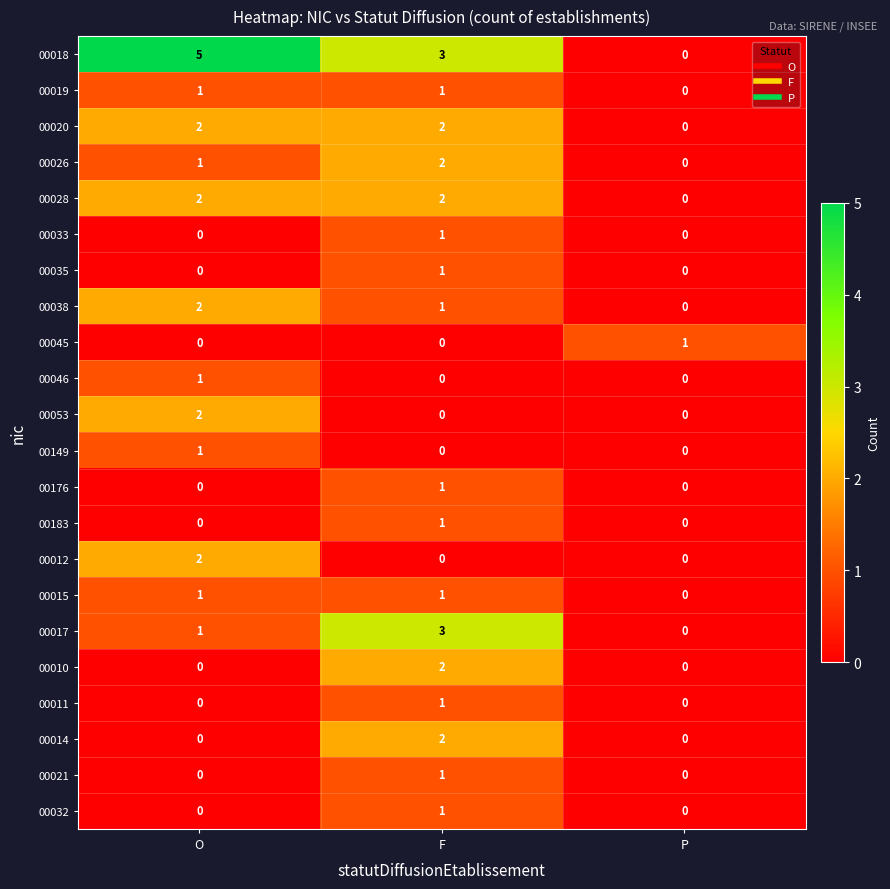

Which series has the largest total across all categories?

00018